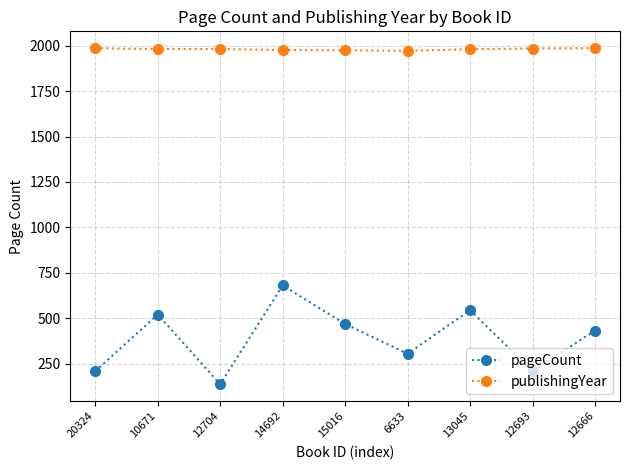

At which category is the sum across all series the highest?

14692